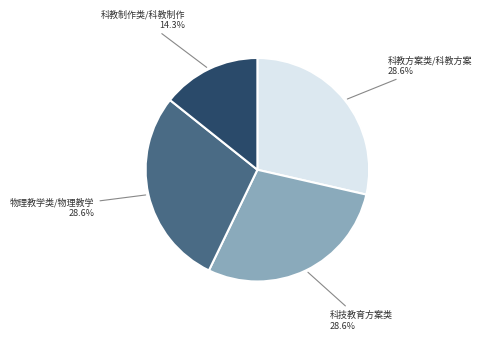

What is the total percentage of 物理教学类/物理教学 and 科技教育方案类?

57.1%